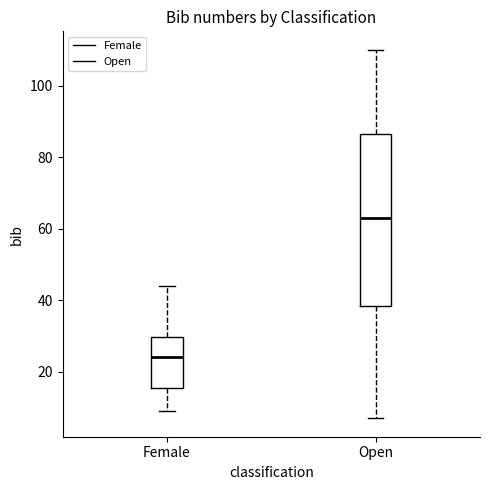

Where is the lower edge of the box for Female on the y-axis? The values are not printed on the chart, so give them approximately, as read against the axis.

16